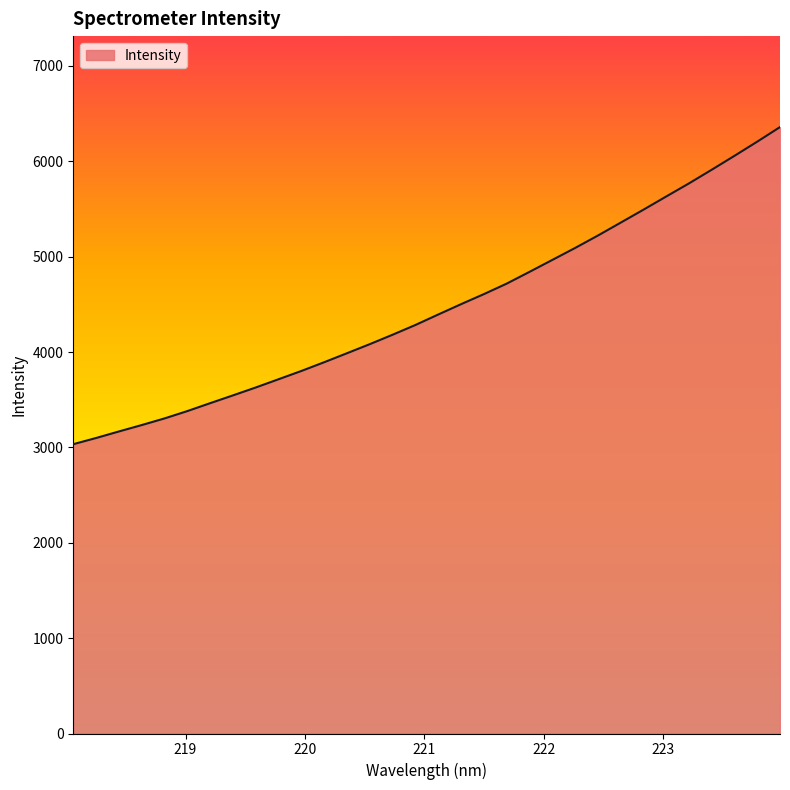

What is the difference between the maximum and minimum values?

3325.2